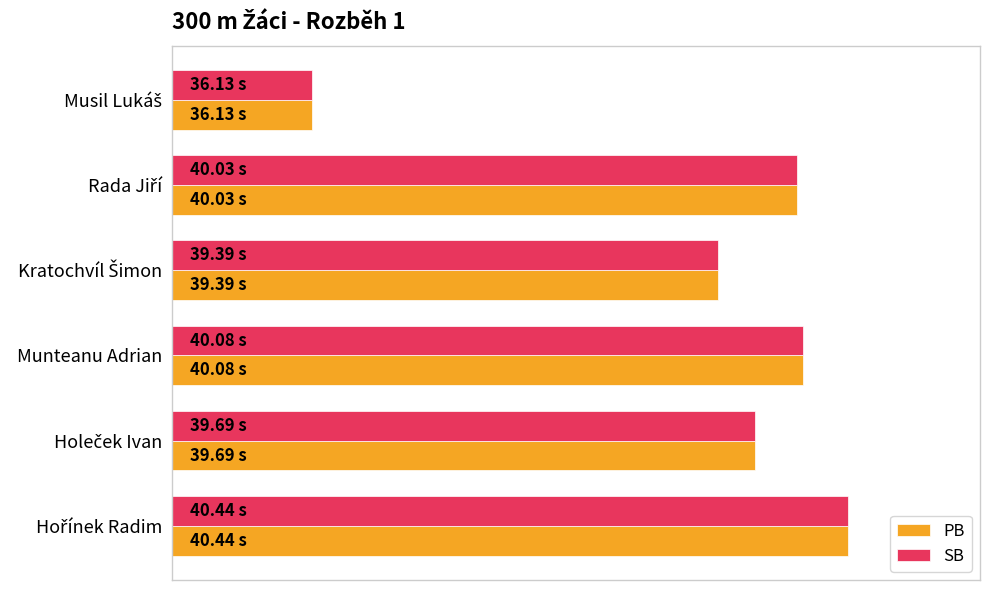

What are all the series names shown in the legend?

PB, SB